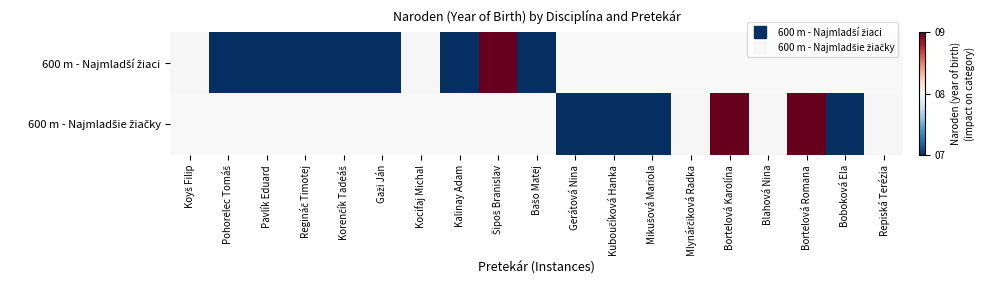

How many values in 600 m - Najmladší žiaci are above zero?

10